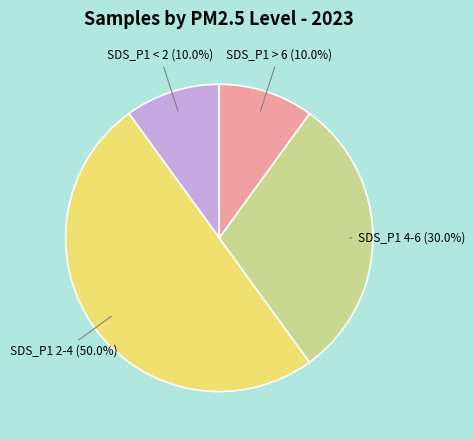

What is the largest slice in the pie chart?

SDS_P1 2-4